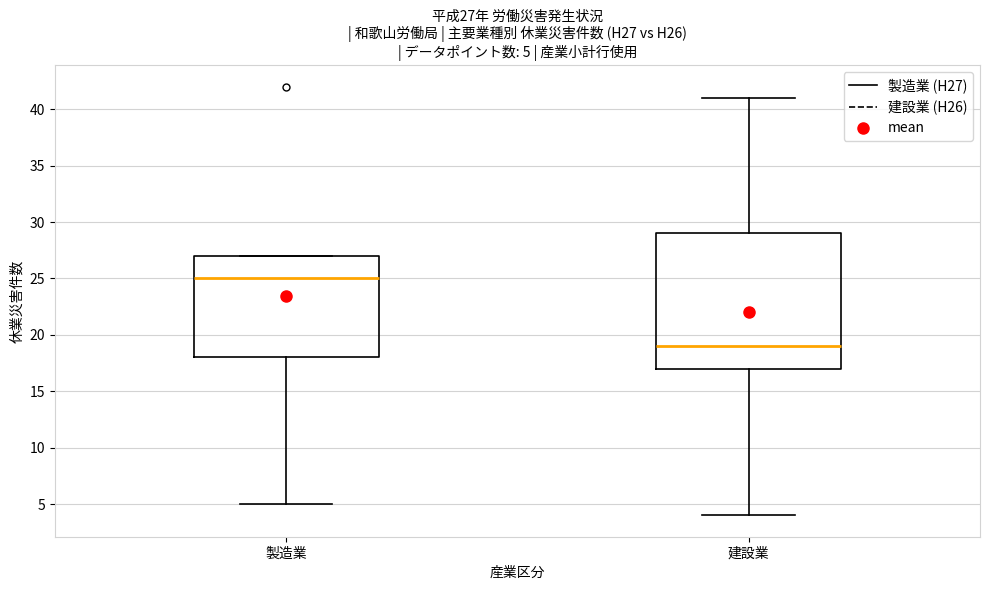

Which box is the tallest, from its lower edge to its upper edge?

建設業